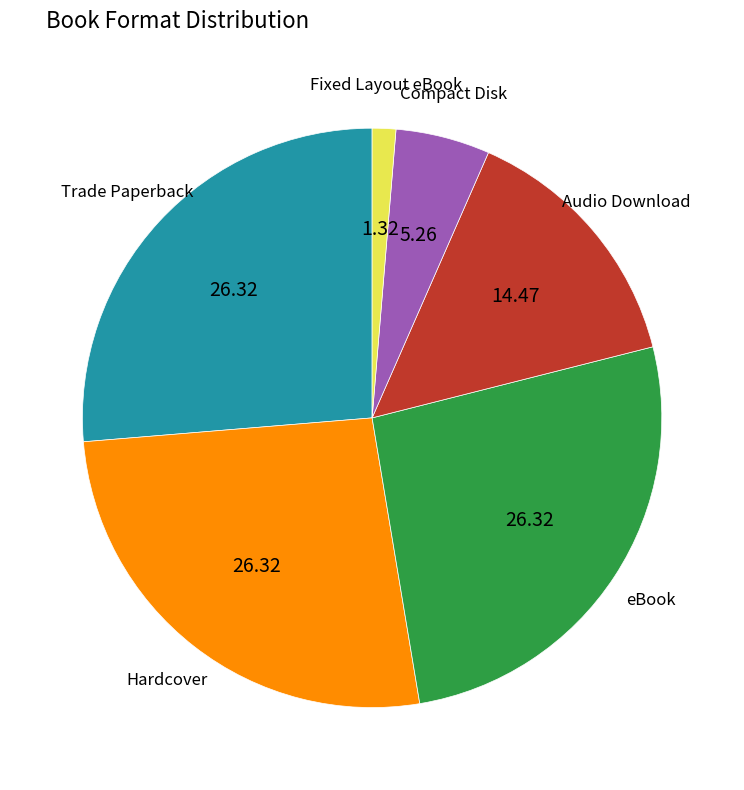

Is there any slice that represents more than half of the pie?

No